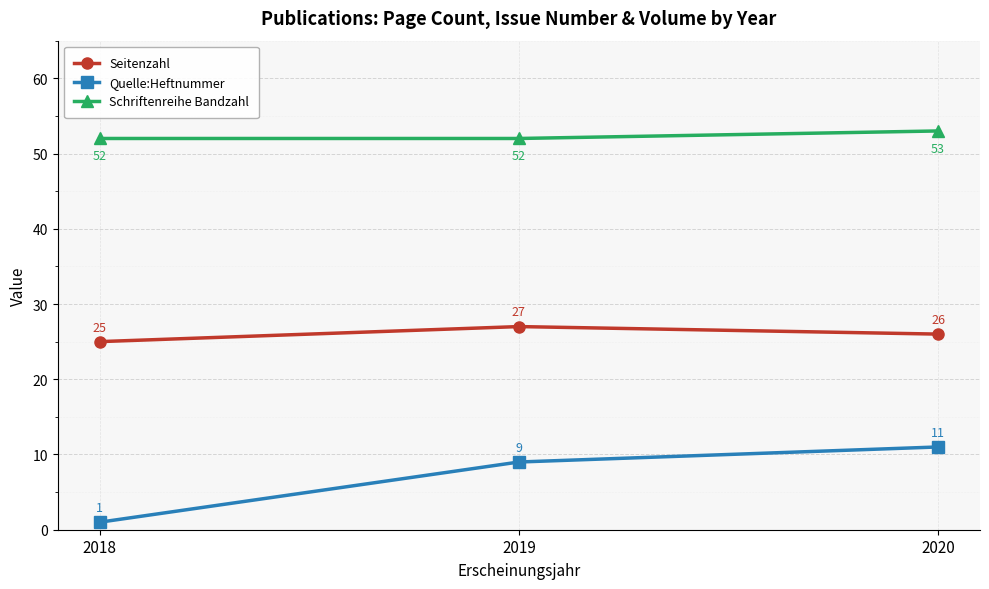

At how many categories does at least one series exceed 12?

3